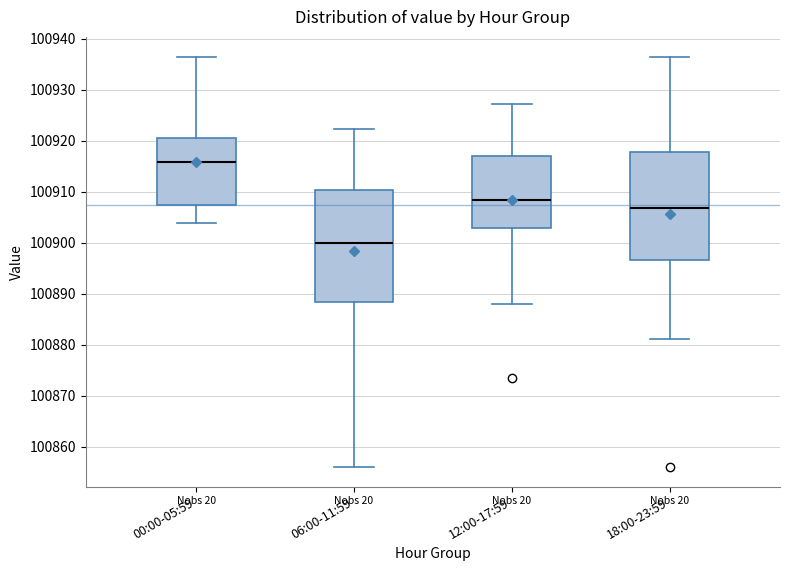

Which box has the lowest median line?

06:00-11:59